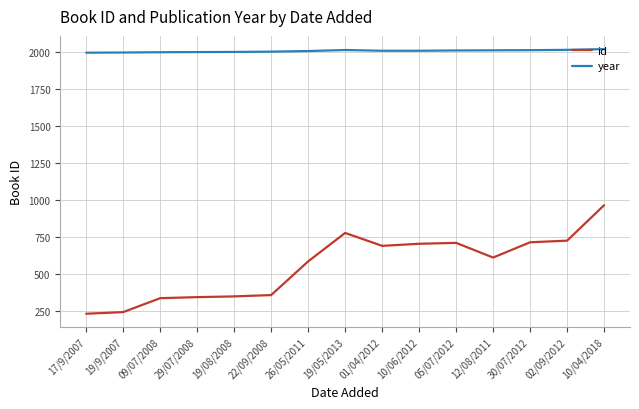

What is the sum of all year values?

30061